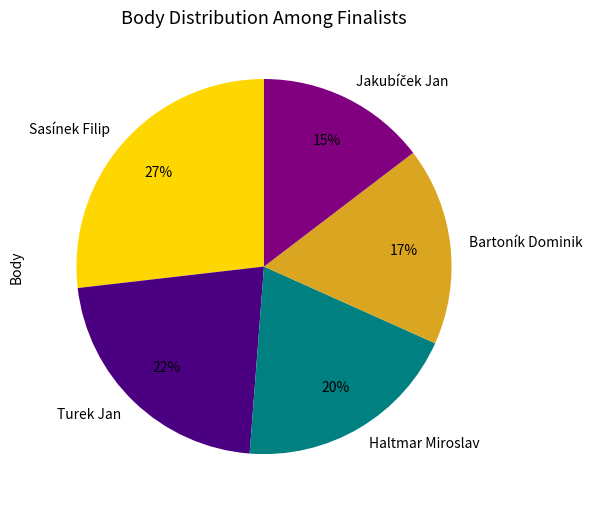

Does Turek Jan account for over 50% of the chart?

No